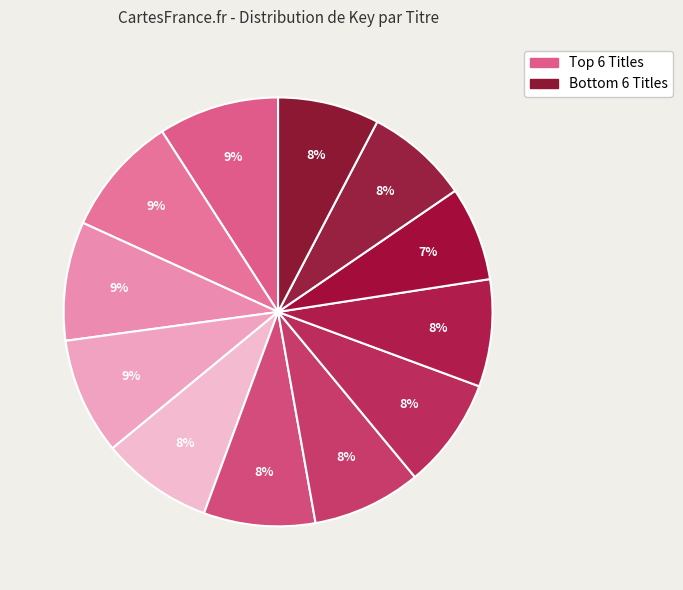

How many segments does this pie chart have?

12